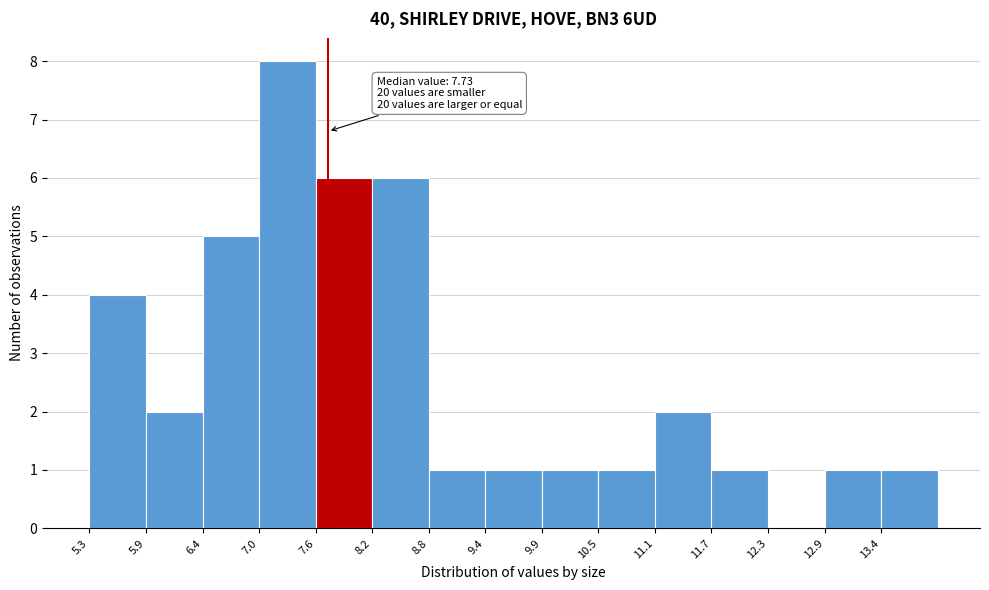

Which range on the x-axis has the tallest bar?

7.0 to 7.6